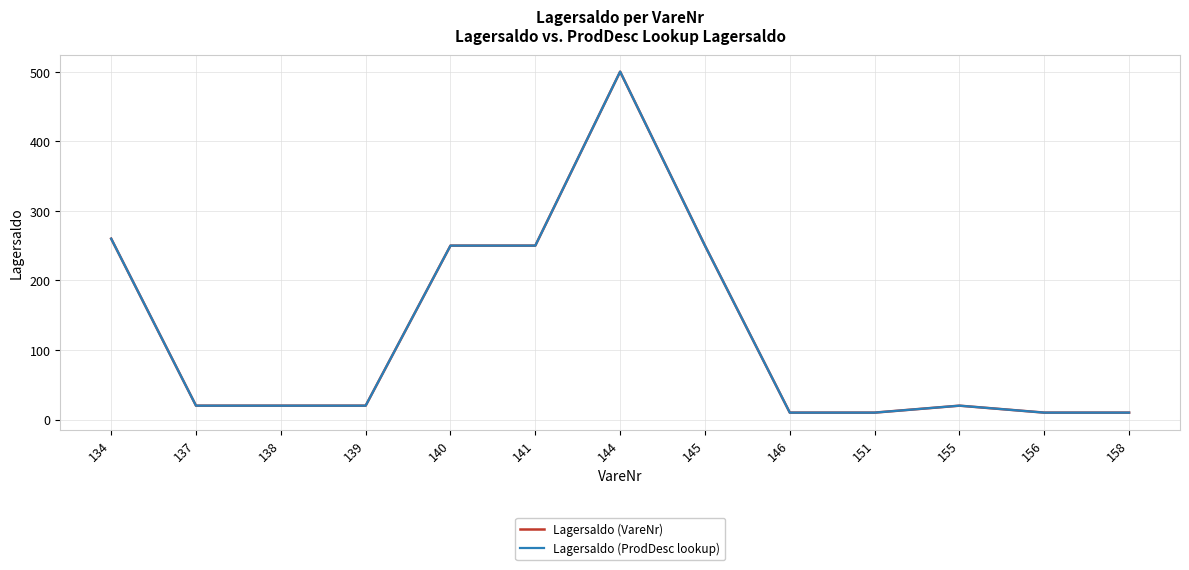

Is this an area chart (filled region under the line)?

No